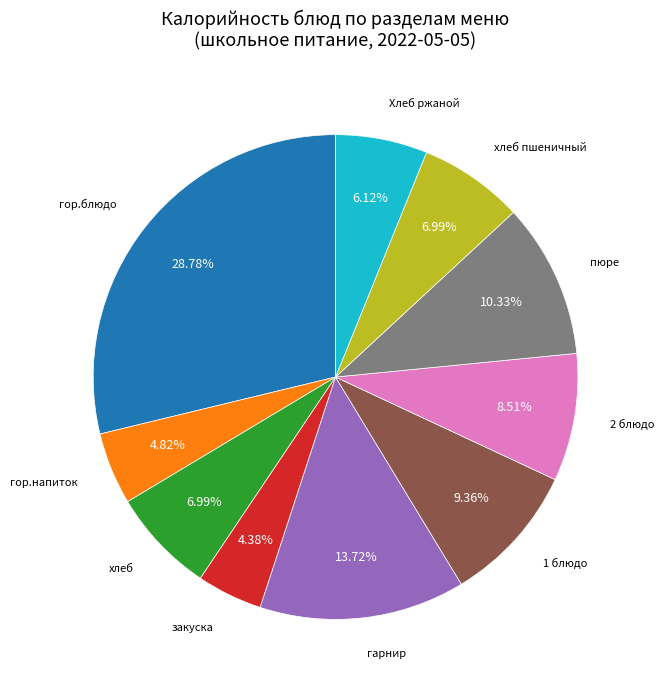

Is there a majority slice in this chart?

No